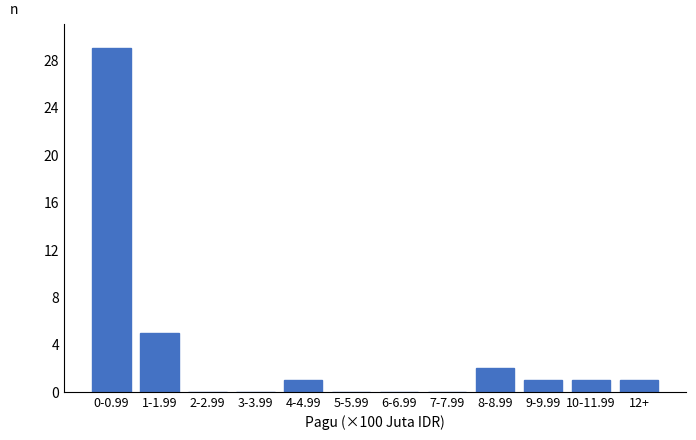

Reading left to right, transcribe all the data shown in this chart.

0-0.99=29	1-1.99=5	2-2.99=0	3-3.99=0	4-4.99=1	5-5.99=0	6-6.99=0	7-7.99=0	8-8.99=2	9-9.99=1	10-11.99=1	12+=1